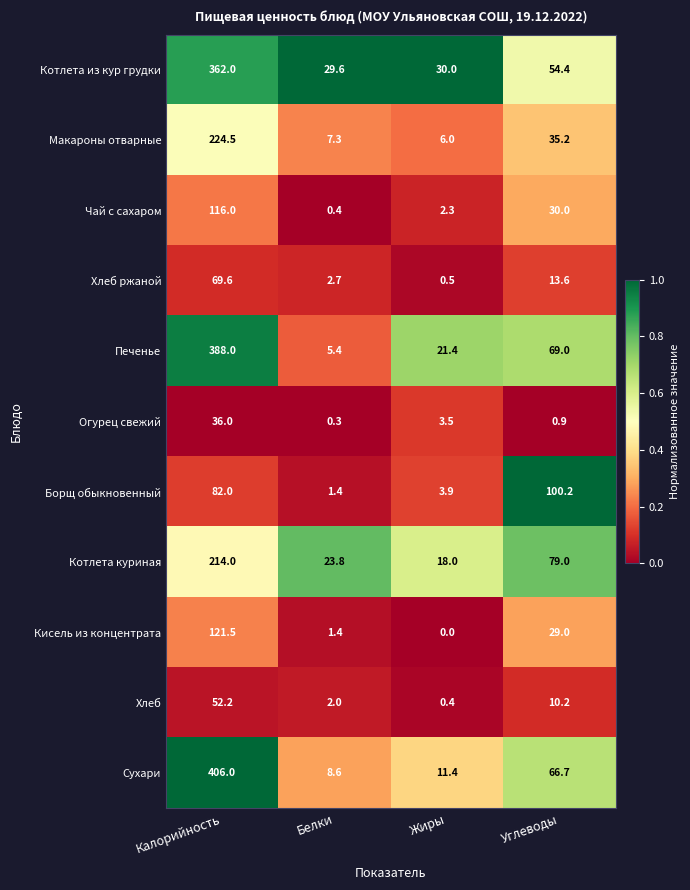

Which series has the largest total across all categories?

Сухари